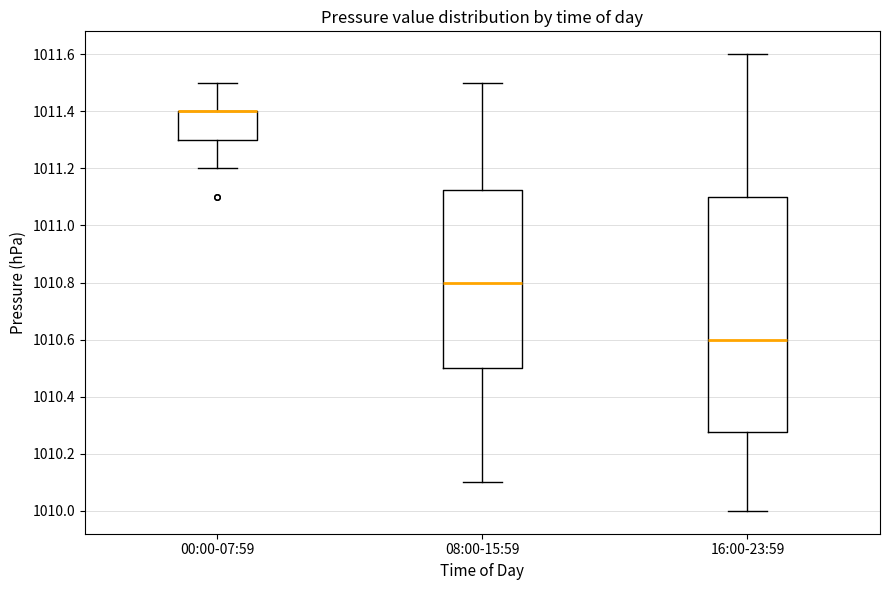

Comparing the boxes themselves (not the whiskers), which one is the tallest?

16:00-23:59